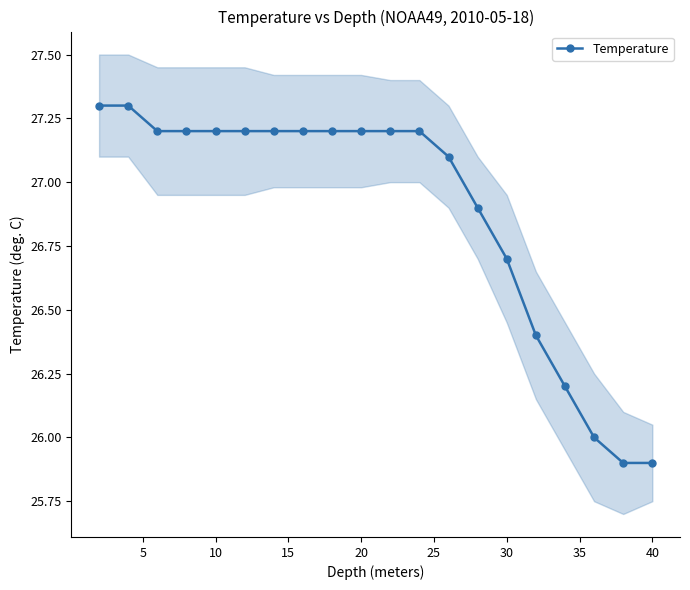

What is the highest value of the Temperature series?

27.3